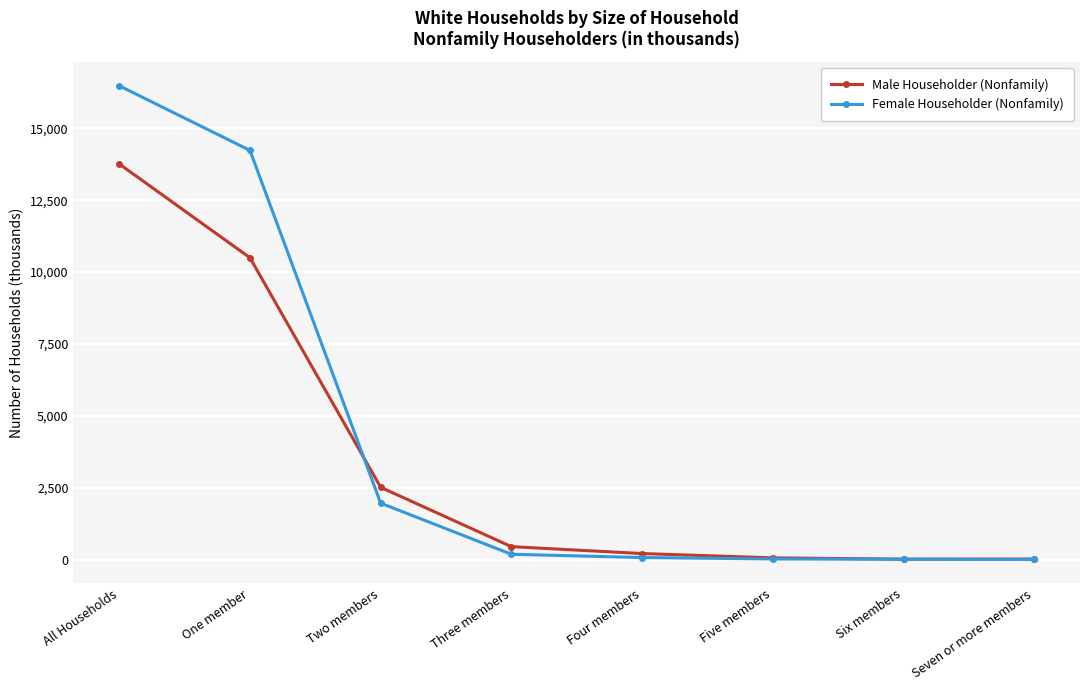

What is the difference between the Female Householder (Nonfamily) values at Two members and Seven or more members?

1960